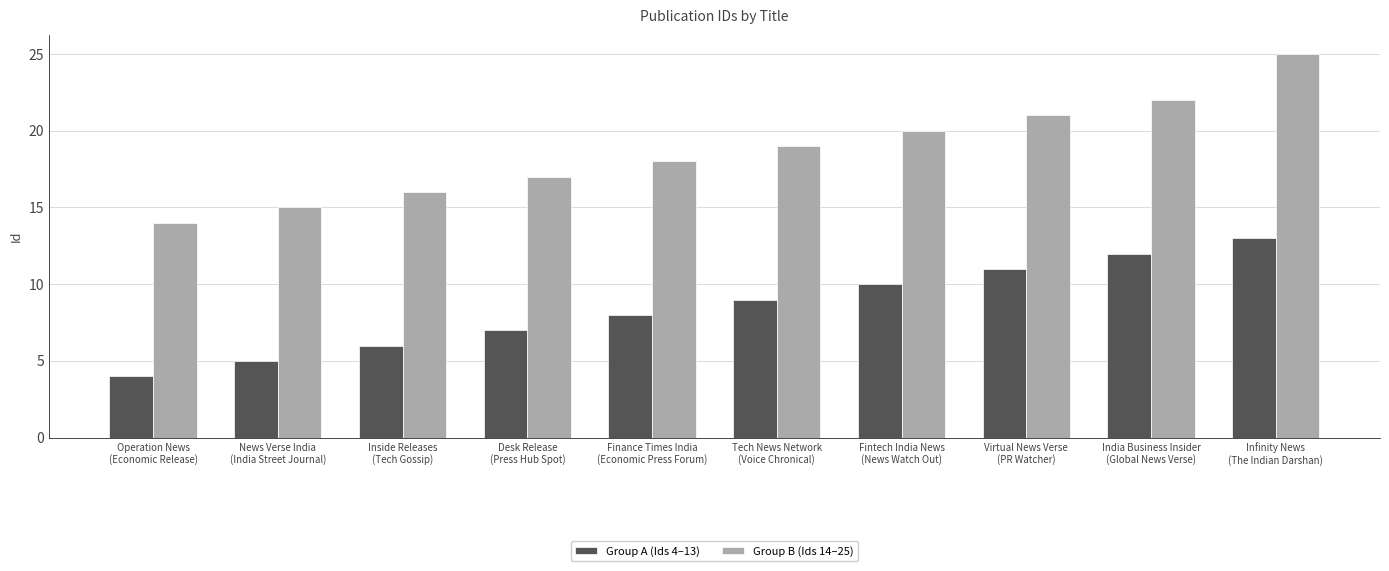

The Group B (Ids 14–25) series shows 14 at Operation News
(Economic Release). True or false?

True